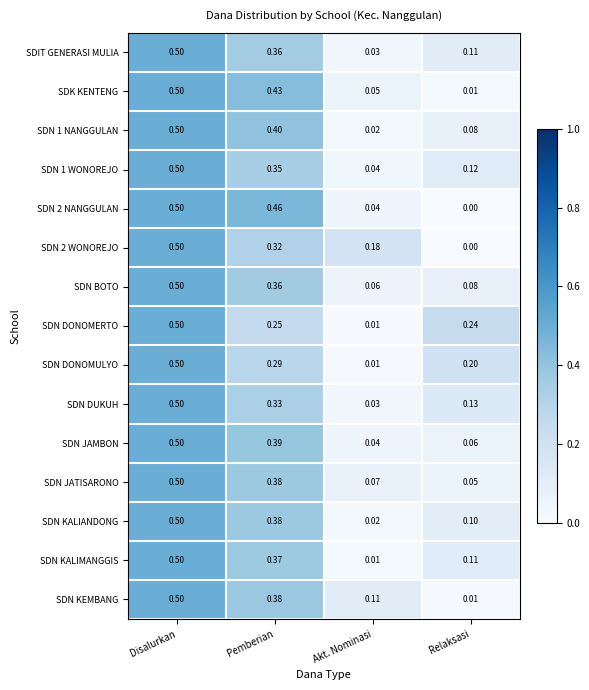

At which category does the chart reach its peak across all series?

Disalurkan